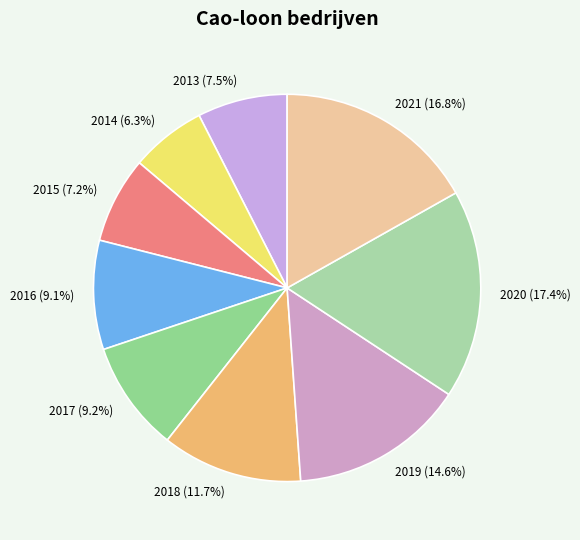

Approximately how many times larger is the value at 2015 compared to 2018?

0.6